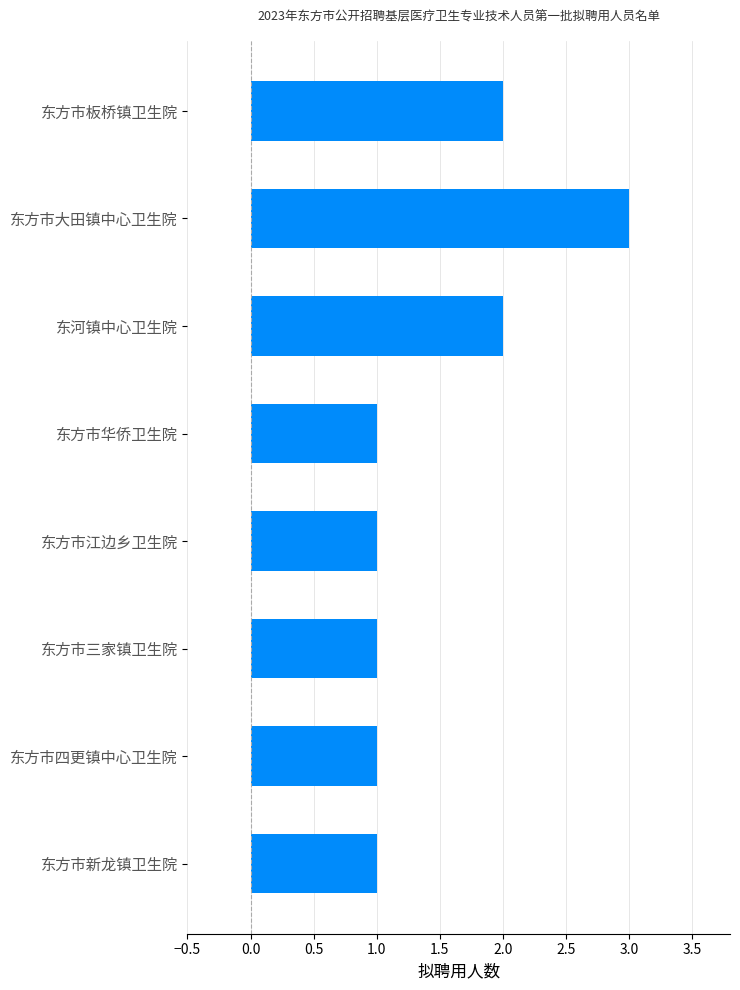

True or false: the data shows 2 at 东河镇中心卫生院.

True